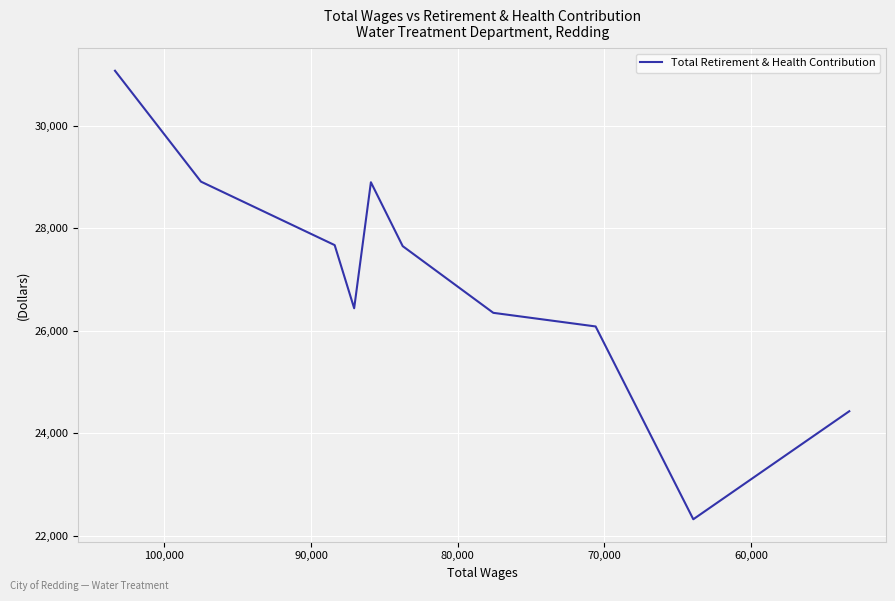

What is the average value?

26980